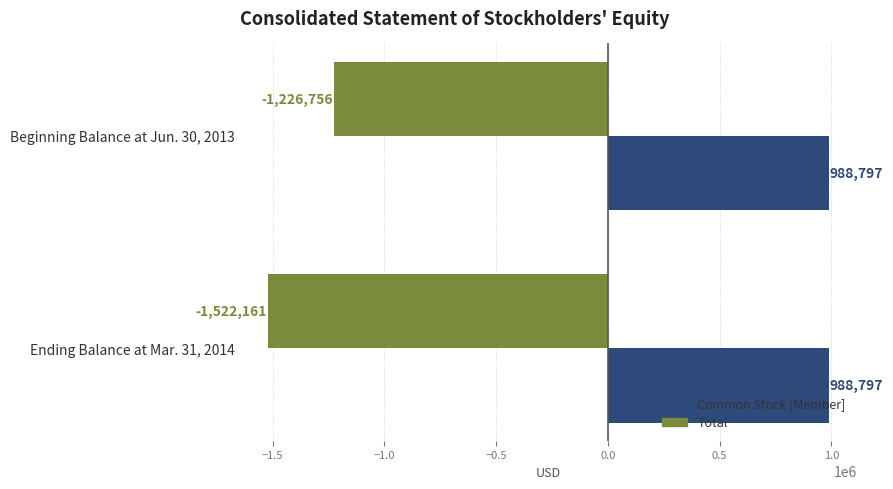

True or false: Common Stock [Member] has a value of 464333 at Ending Balance at Mar. 31, 2014.

False